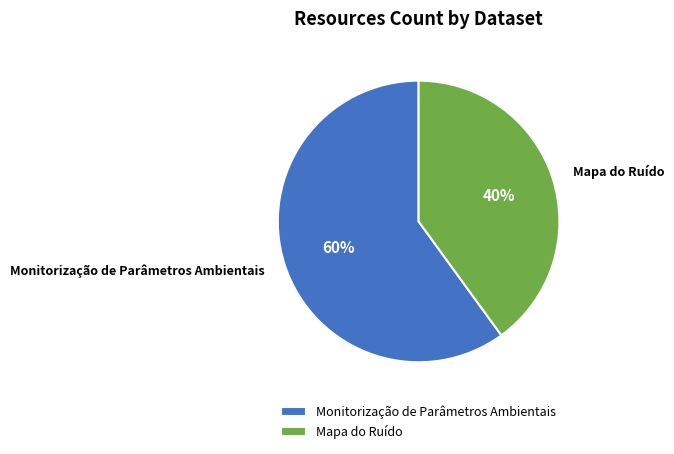

Which category has the smallest portion of the pie?

Mapa do Ruído